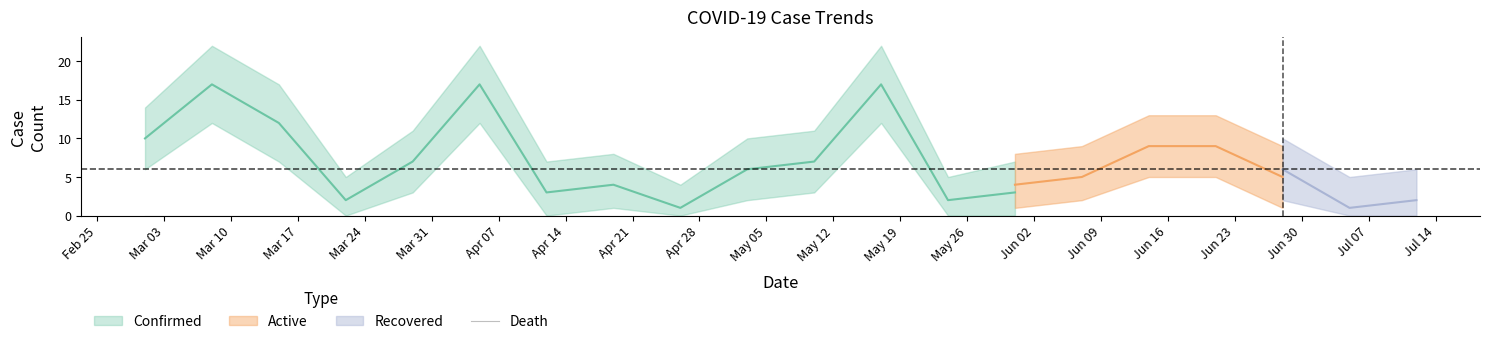

What is the difference between the maximum and minimum values in the Confirmed series?

16